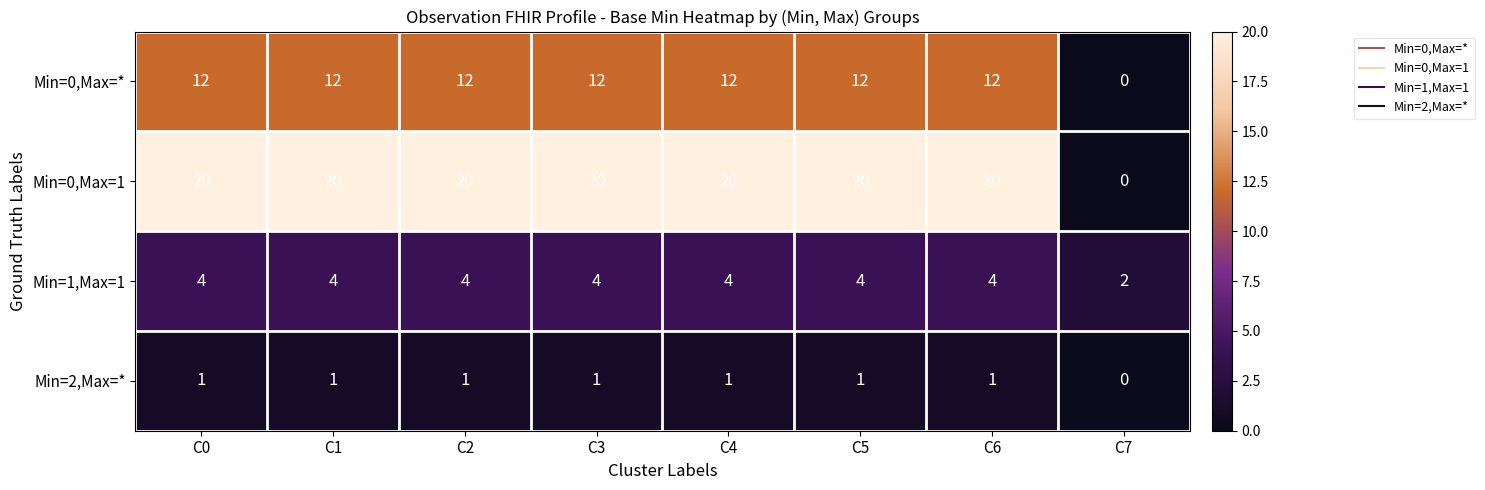

At which label is Min=2,Max=* closest to 0?

C7